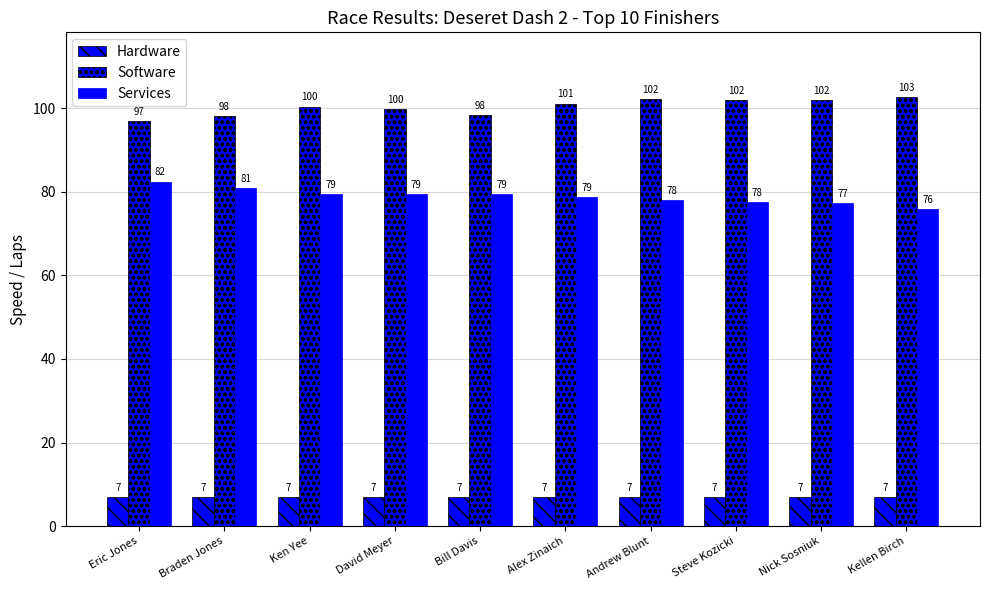

What is the difference between the highest and lowest values at Braden Jones?

91.2